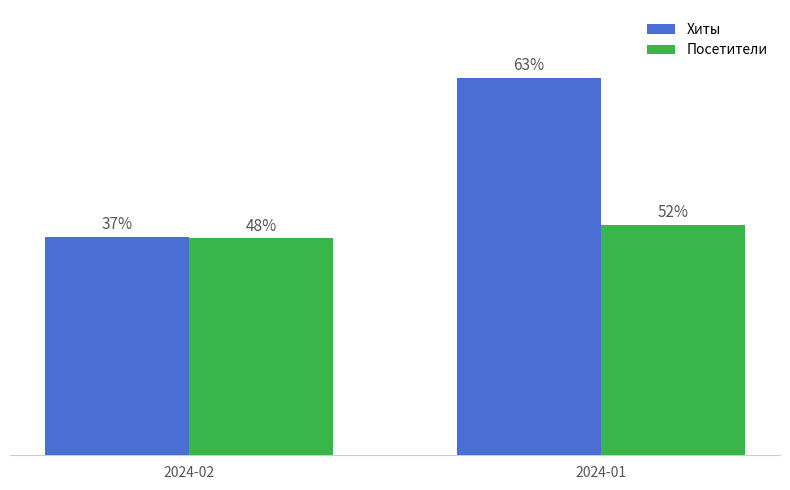

Does the chart contain any negative values?

No